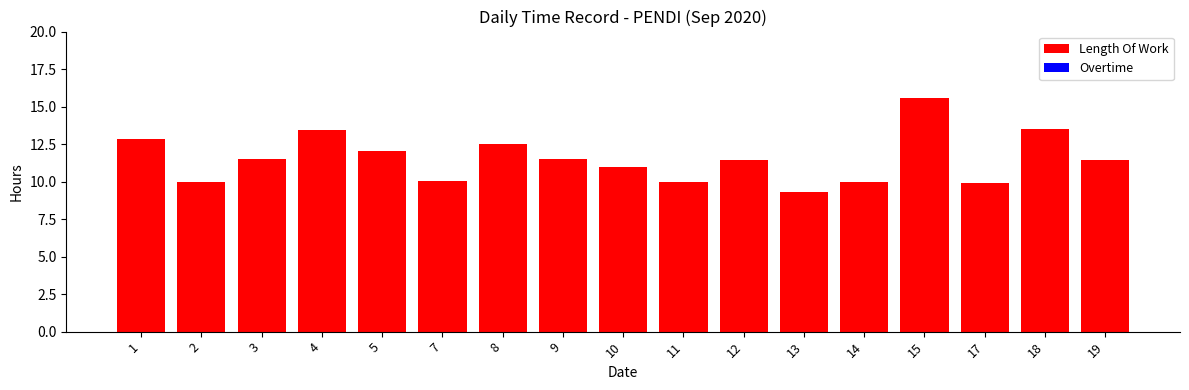

What is the ratio of the value at 17 to the value at 8?

0.8